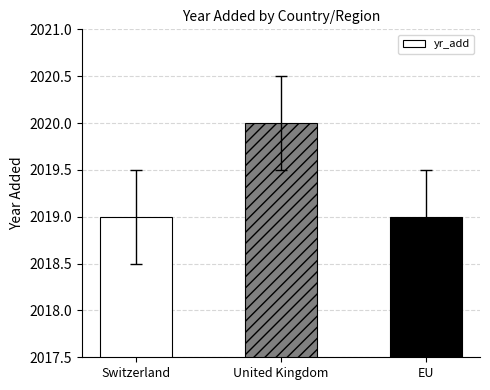

Reading left to right, transcribe all the data shown in this chart.

Switzerland=2019	United Kingdom=2020	EU=2019